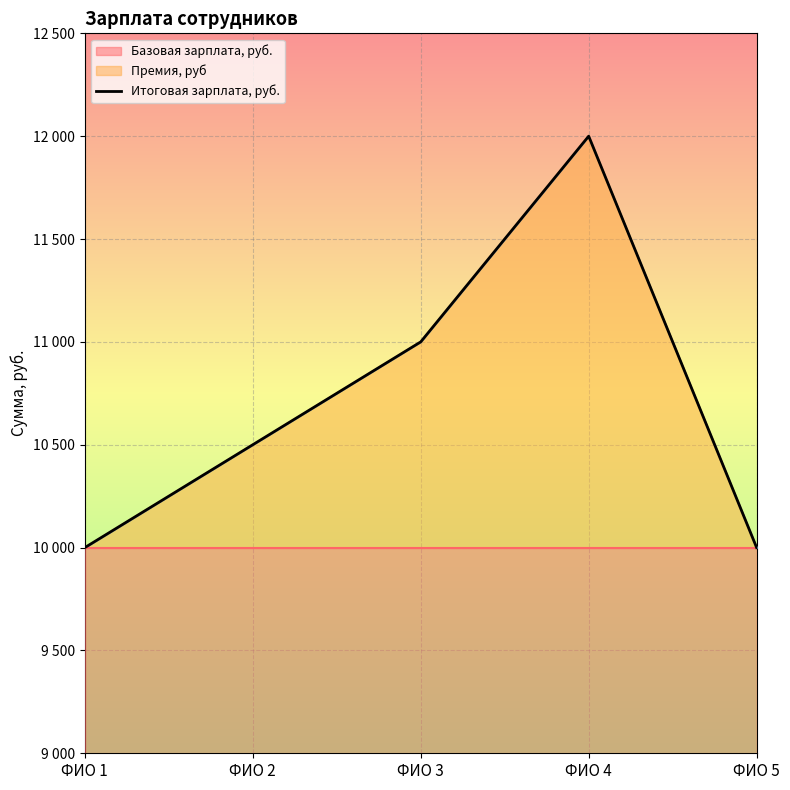

How many points are higher than both their immediate neighbors (excluding endpoints)?

1